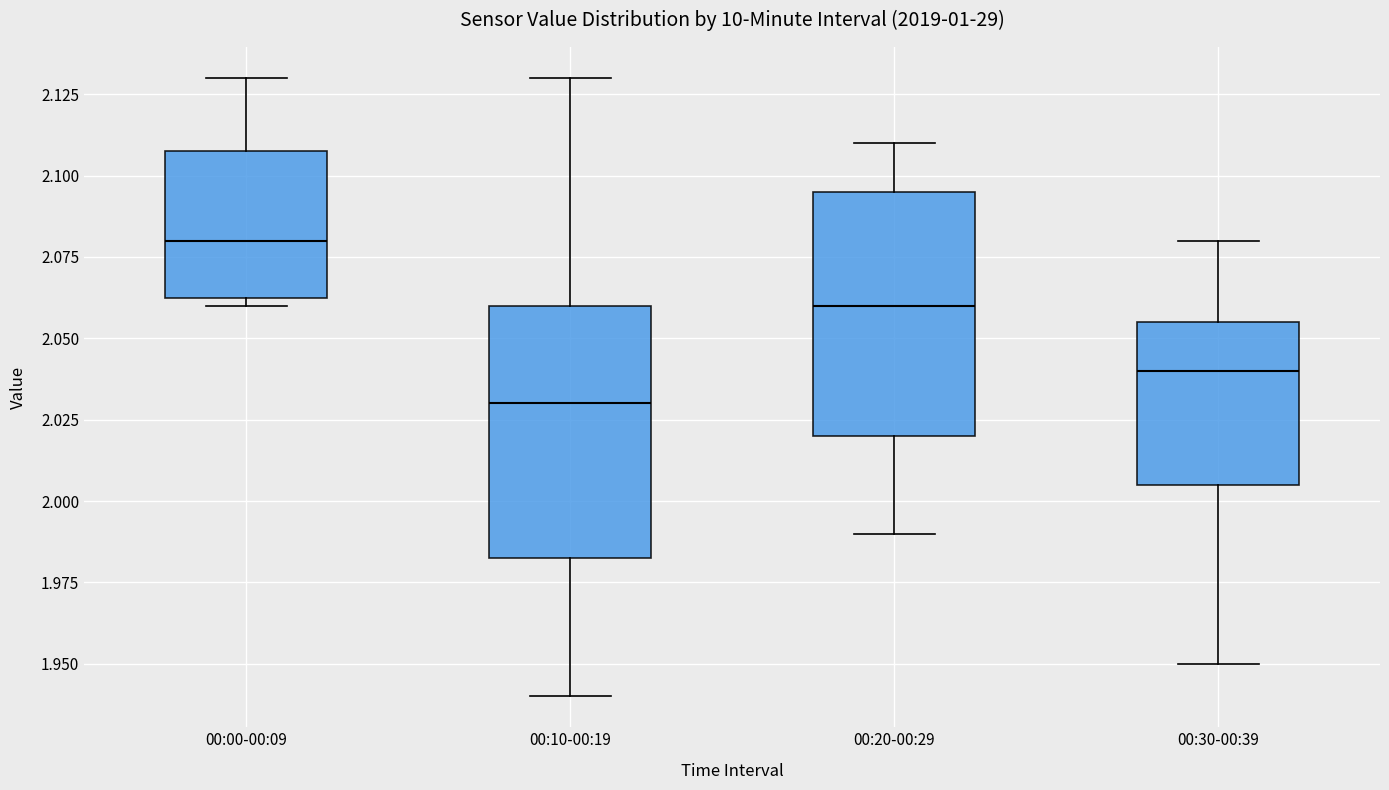

Reading left to right, transcribe this box plot: for each box, give where its median line is, the range the box spans, and where its two whiskers end, as read against the y-axis. The values are not printed on the chart, so give them approximately, as read against the axis.

00:00-00:09: median 2.080, box 2.065 to 2.110, whiskers 2.060 to 2.130
00:10-00:19: median 2.030, box 1.985 to 2.060, whiskers 1.940 to 2.130
00:20-00:29: median 2.060, box 2.020 to 2.095, whiskers 1.990 to 2.110
00:30-00:39: median 2.040, box 2.005 to 2.055, whiskers 1.950 to 2.080